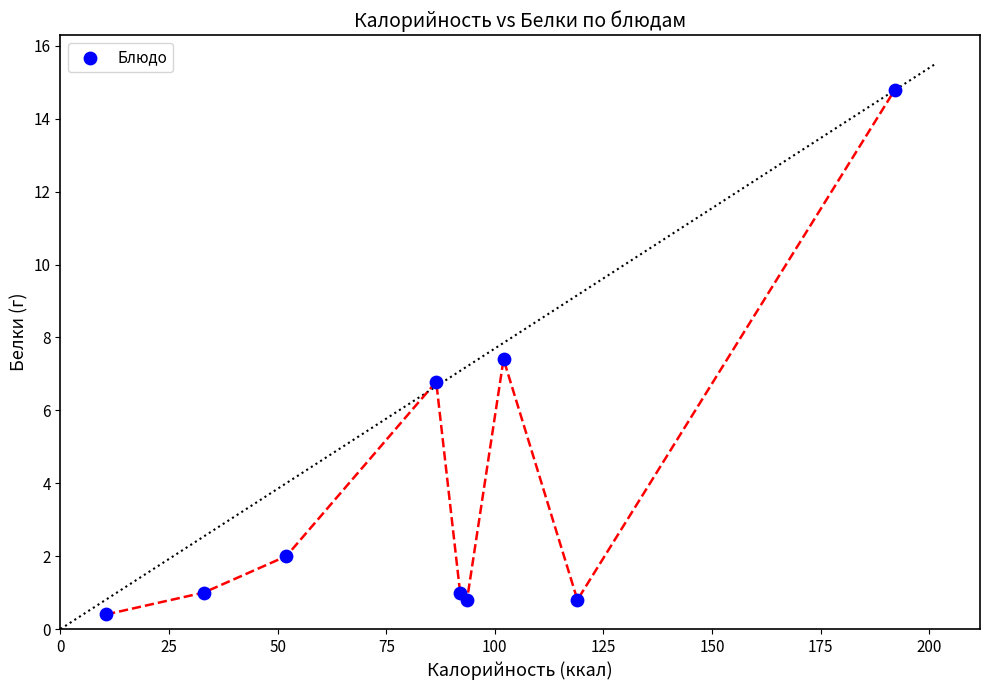

What is the average X value?

86.7